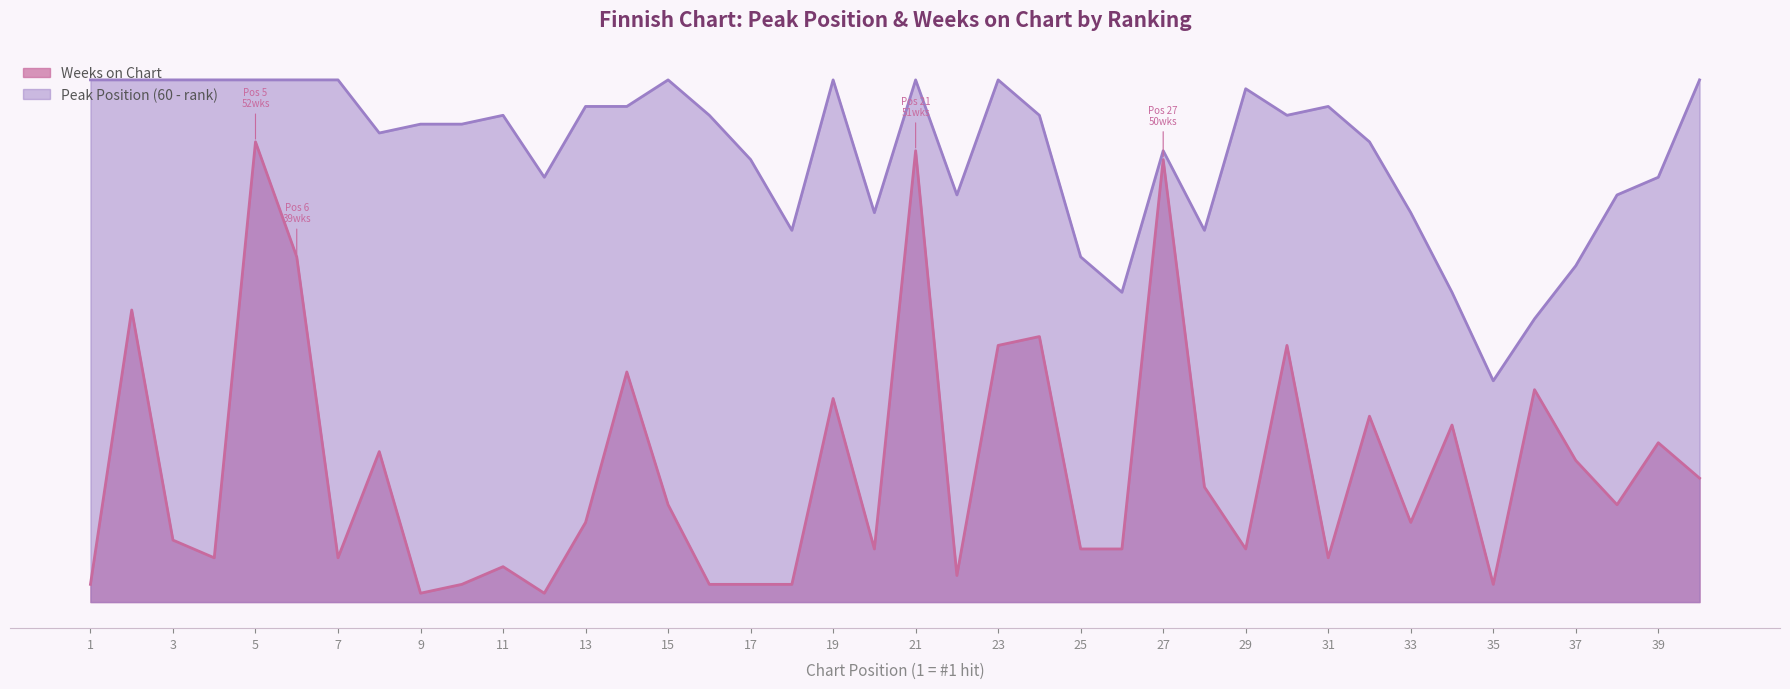

What is the value of the Peak Position point at the 37th from the left?

38